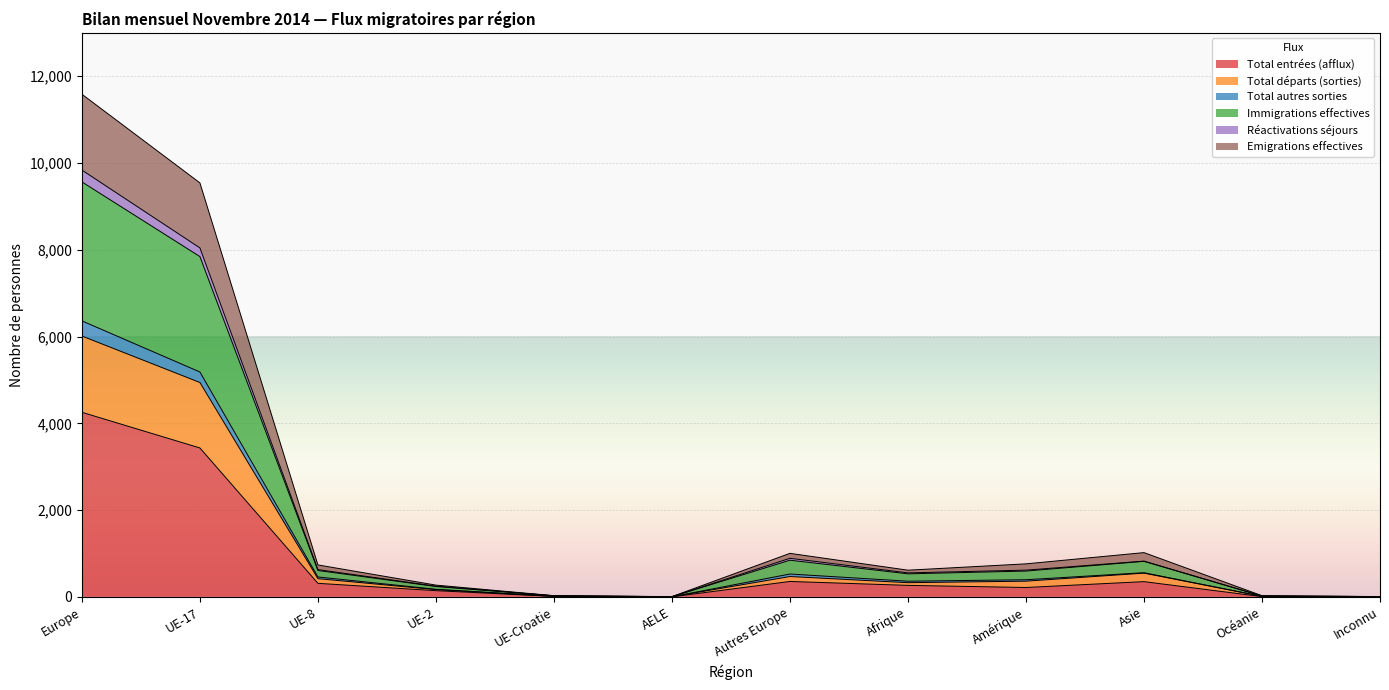

How many lines are shown in the chart?

6